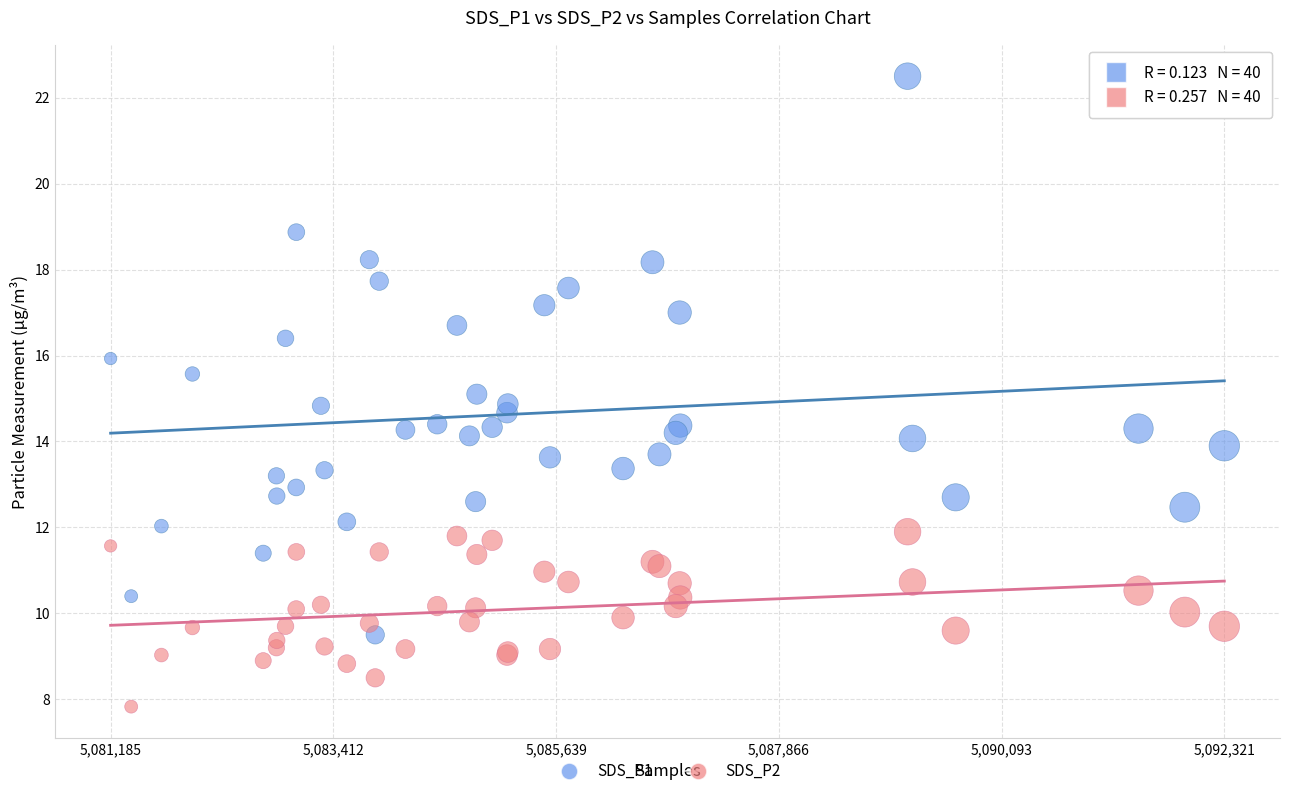

Which series reaches the maximum Y coordinate?

SDS_P1